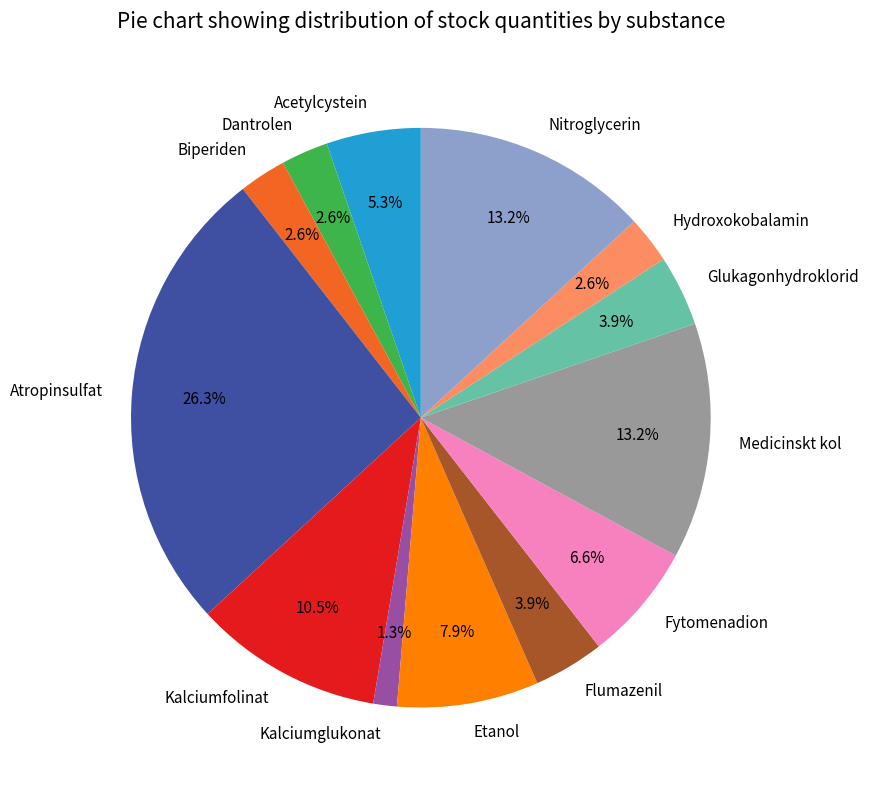

Do Atropinsulfat and Kalciumglukonat together represent more than half of the pie?

No